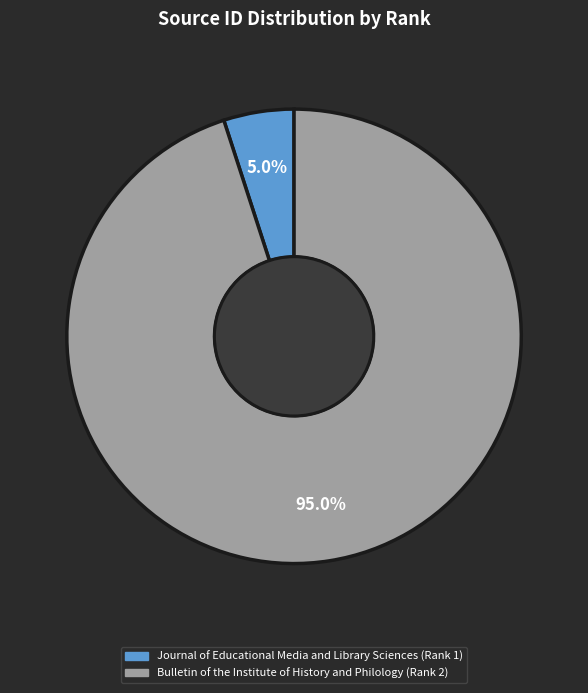

Rank the categories by value from lowest to highest.

Journal of Educational Media and Library Sciences (Rank 1), Bulletin of the Institute of History and Philology (Rank 2)